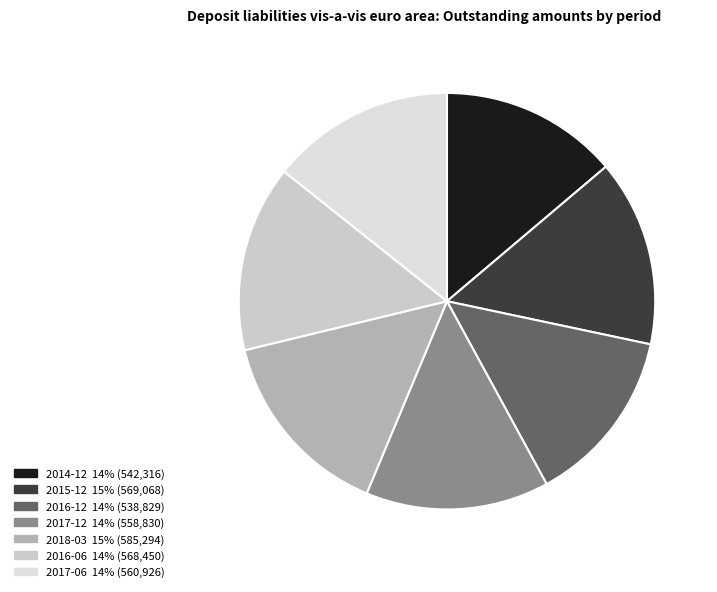

How many slices are in this pie chart?

7